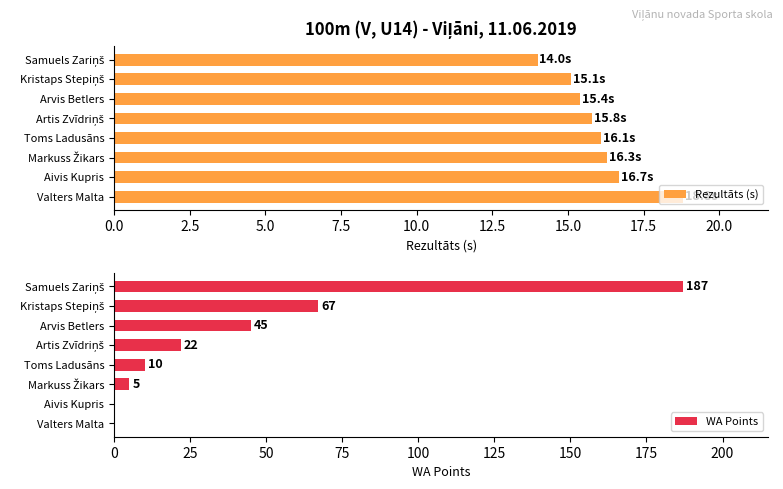

Reading left to right, what are all the values shown in this chart?

Rezultāts (s): 14.0	15.1	15.4	15.8	16.1	16.3	16.7	18.8
WA Points: 187.0	67.0	45.0	22.0	10.0	5.0	0.0	0.0